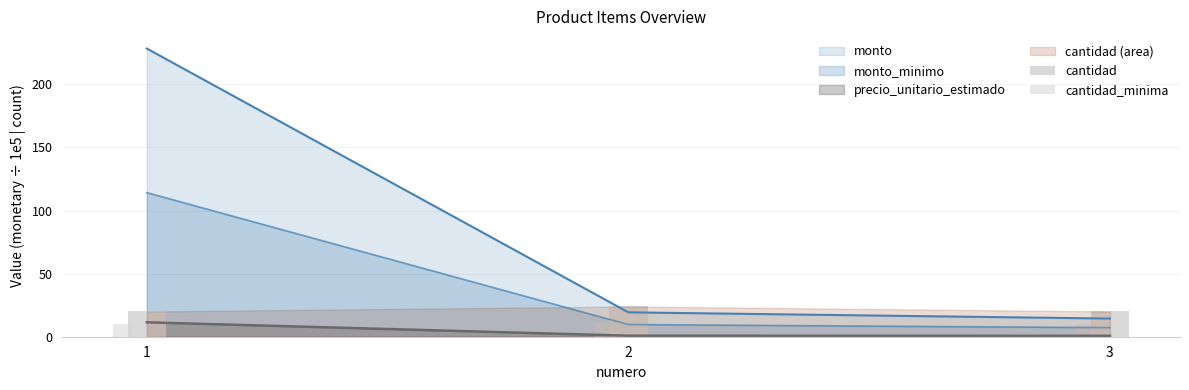

How many bars are there in each group?

2